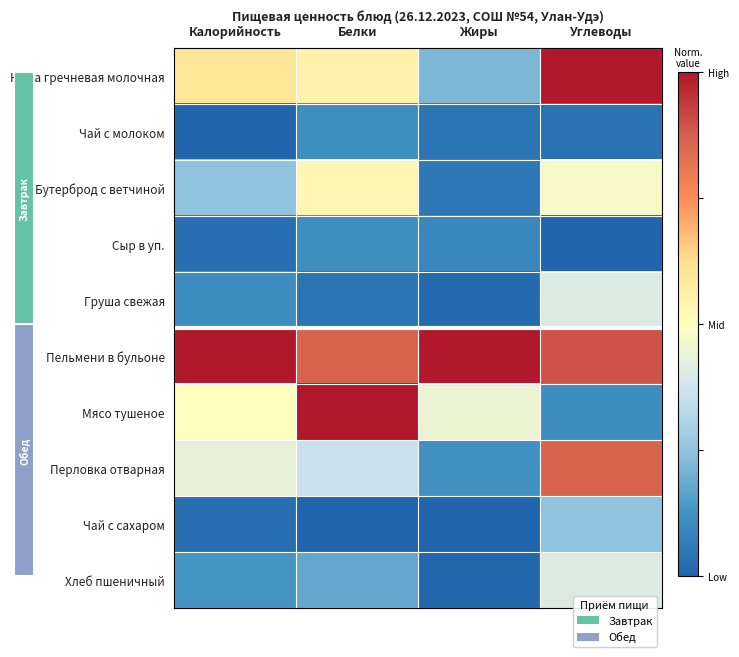

Which label corresponds to the smallest value in the chart?

Калорийность